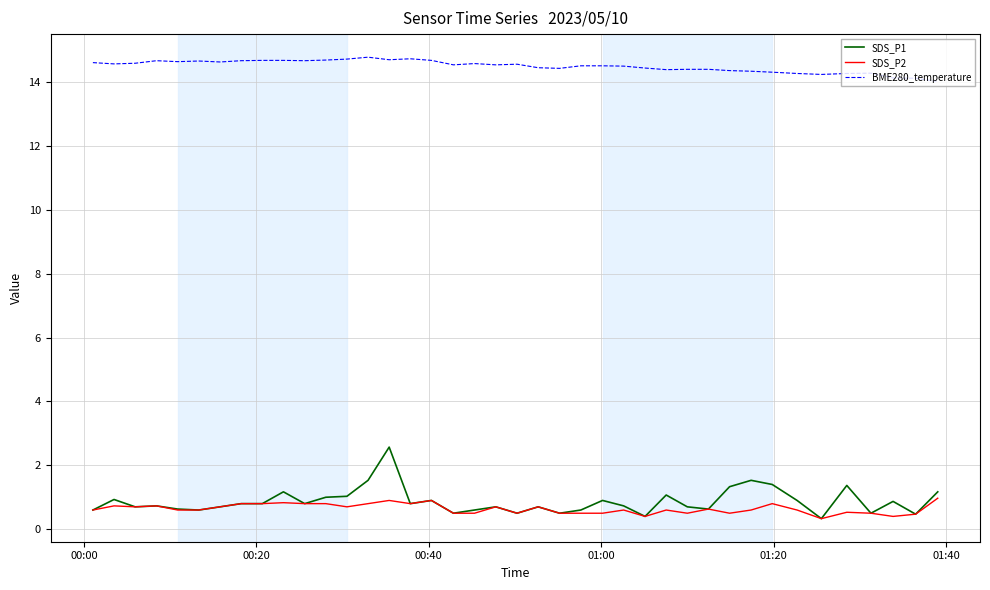

True or false: BME280_temperature has more than 0 interior local peaks.

True